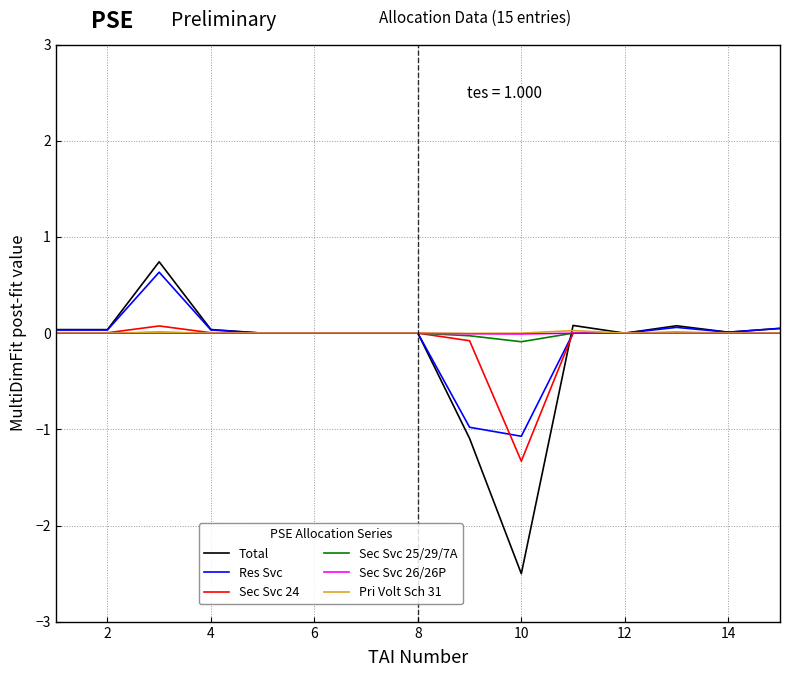

Which series has the largest range (max minus min)?

Total